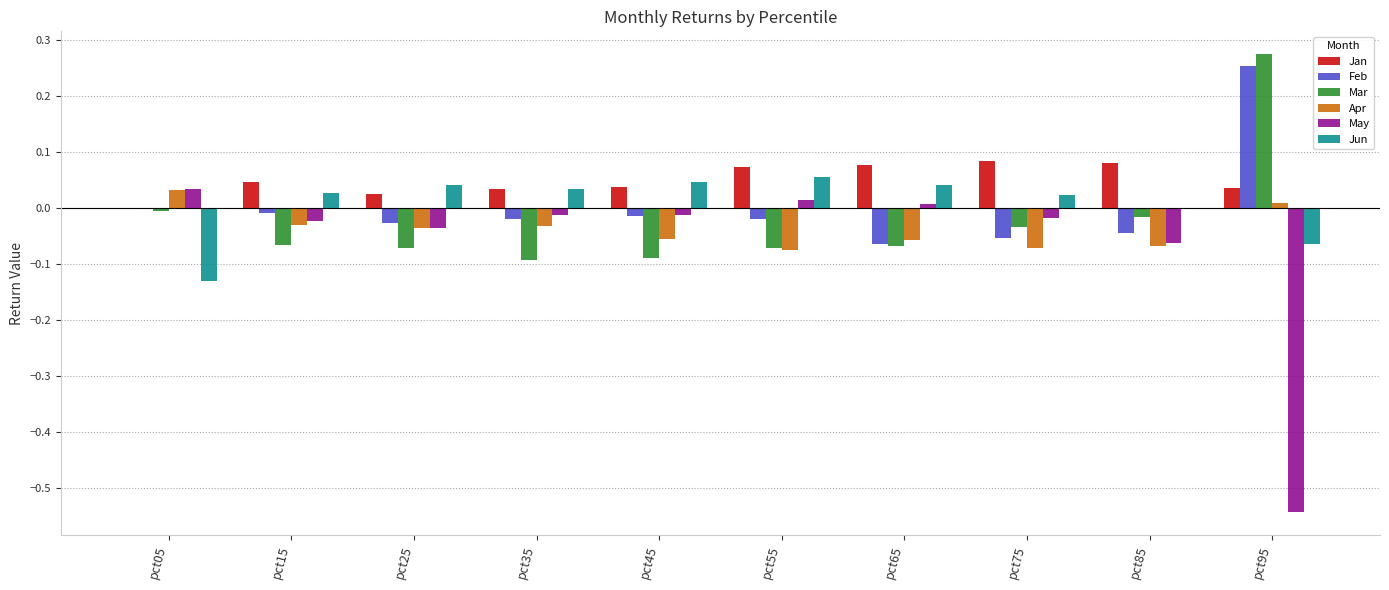

True or false: May has a value of -0.2 at pct95.

False